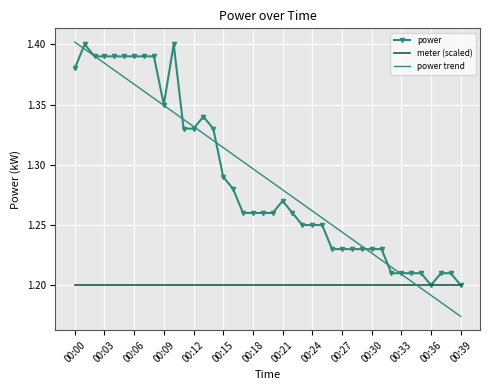

What is the difference between the second highest and second lowest values in the power series?

0.2